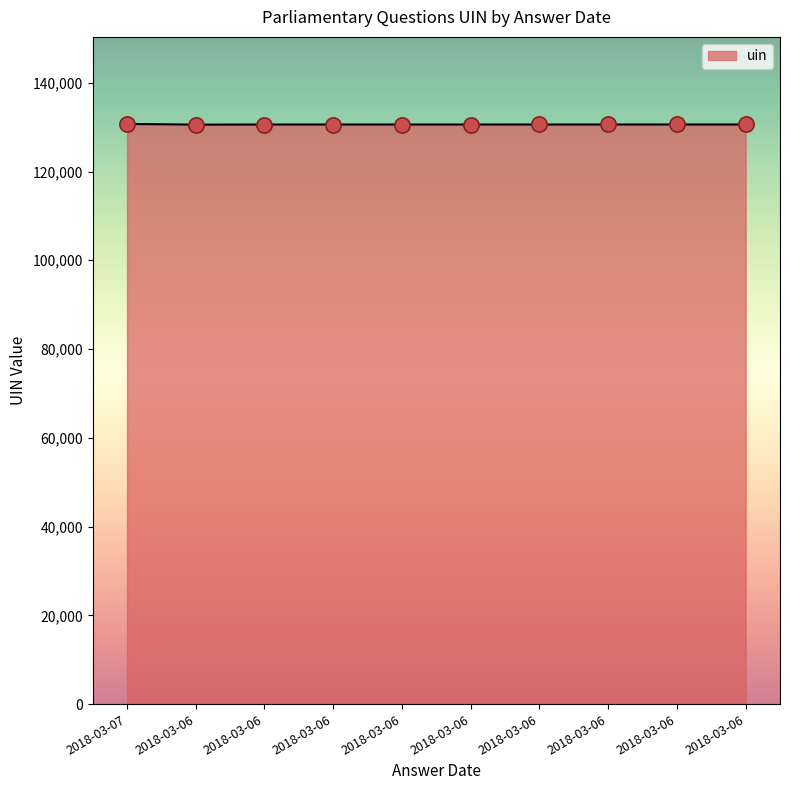

Approximately how many times larger is the value at 2018-03-06 compared to 2018-03-06?

1.0